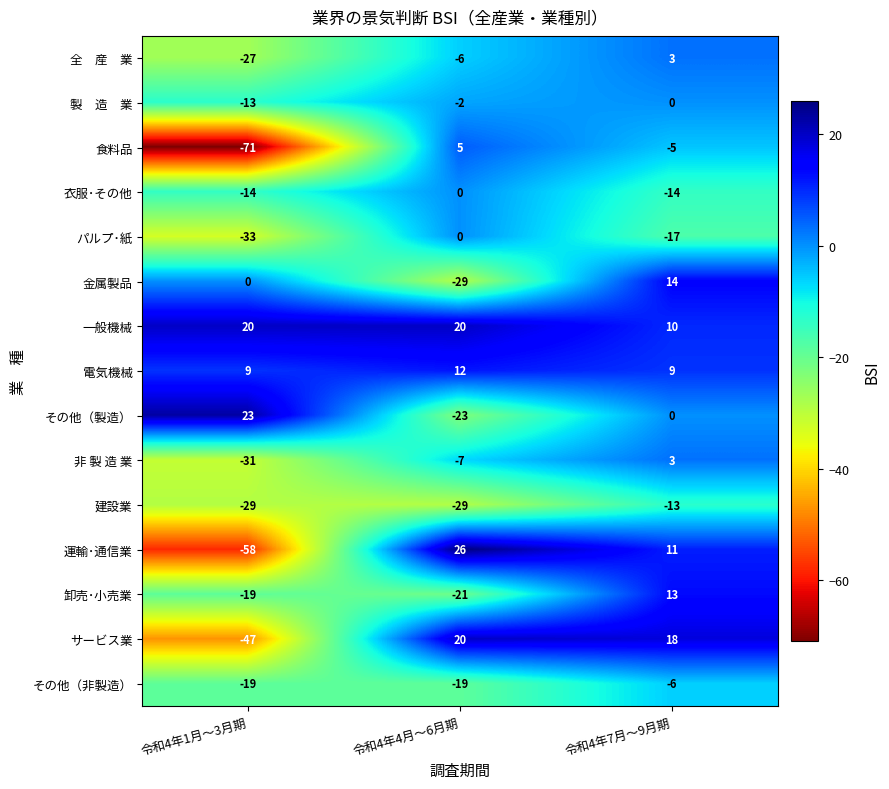

At which label is その他（非製造） closest to -12?

令和4年7月～9月期